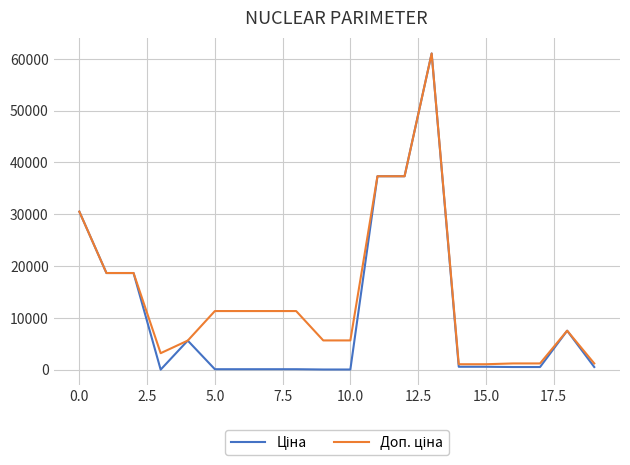

What is the greatest value displayed?

61024.7